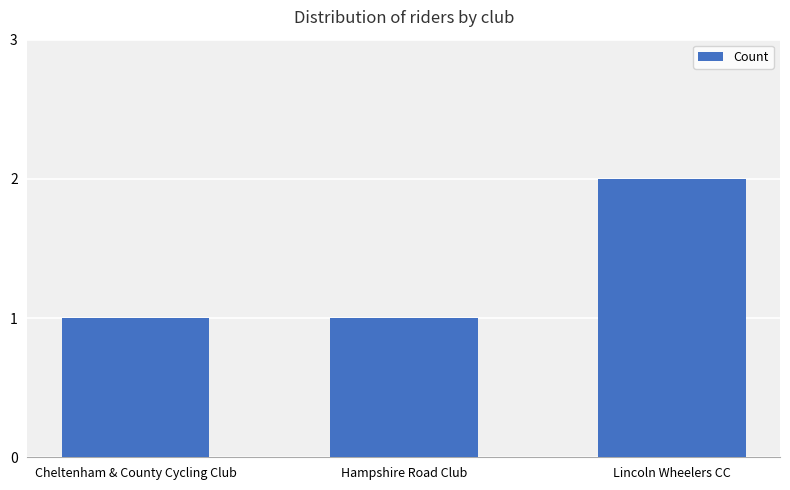

Are the bars grouped side by side (vs. stacked)?

No